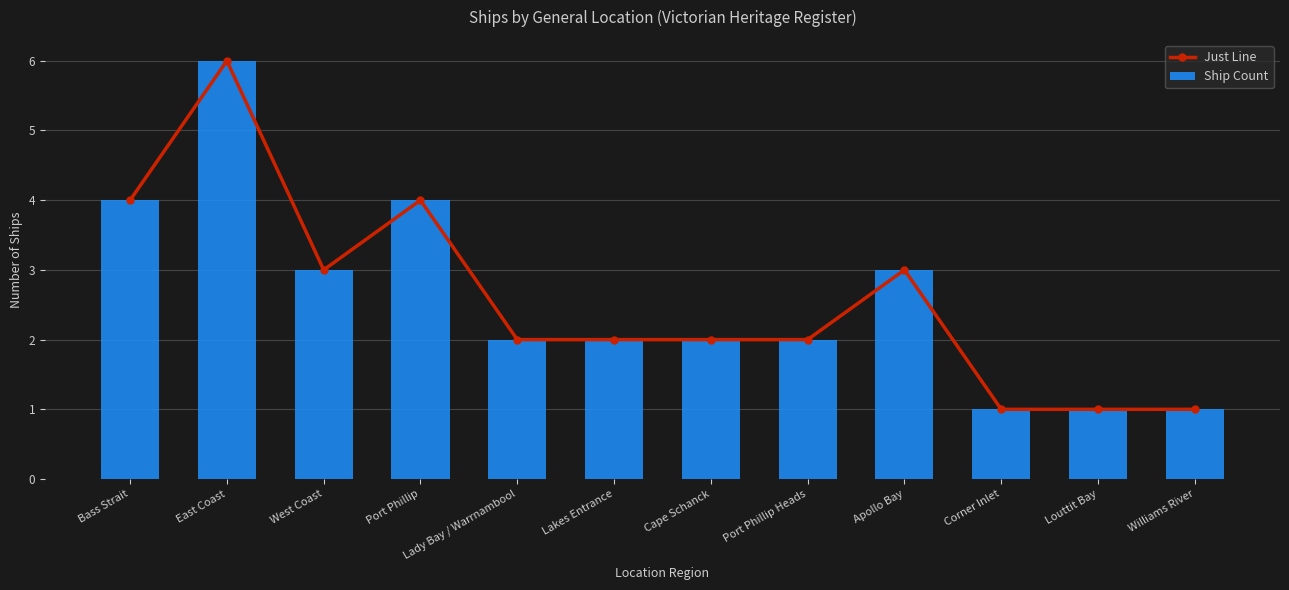

Which series changed the most between West Coast and Louttit Bay?

Just Line